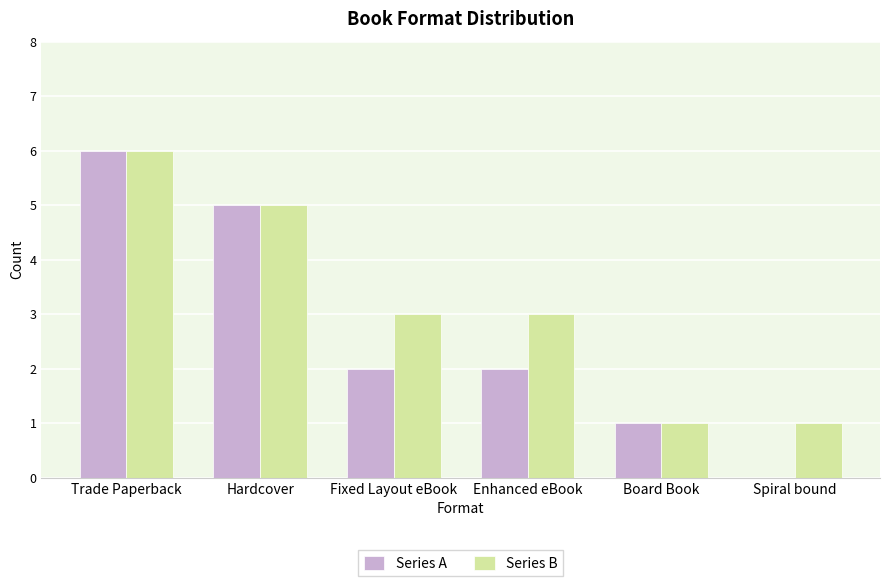

Count the number of data series in this chart.

2